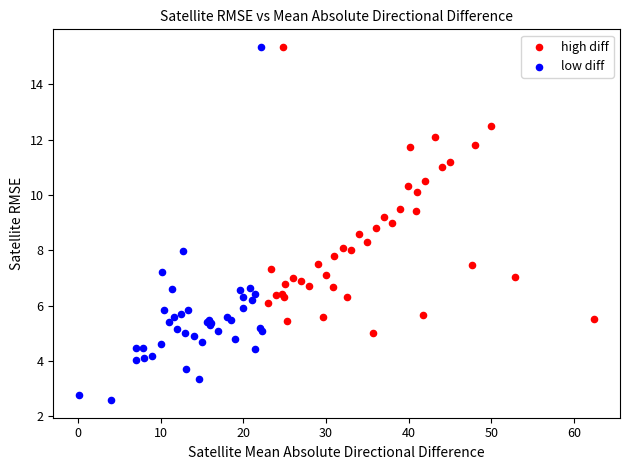

Which series has the largest Y range (max minus min)?

low diff